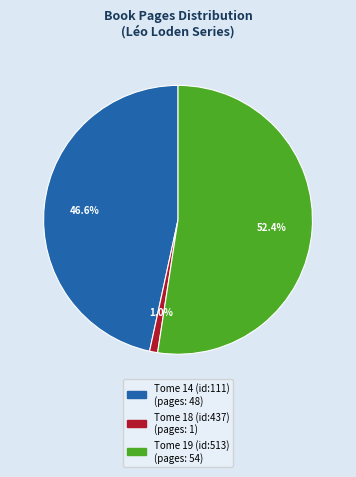

Is it true that Tome 14 (id:111) is 47% of the pie?

True